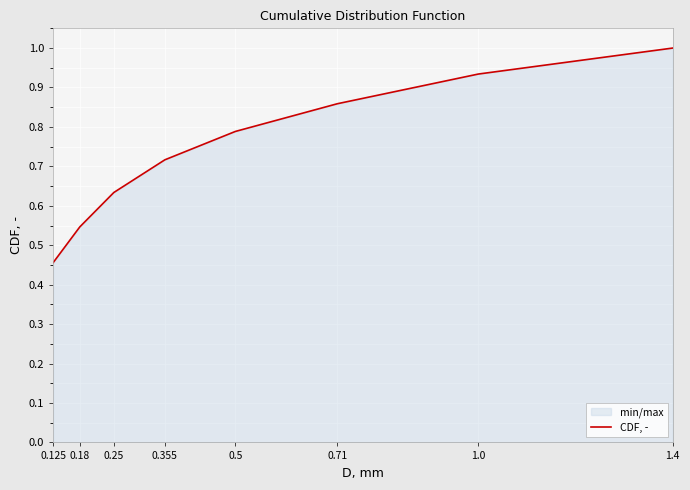

What is the average value?

0.7